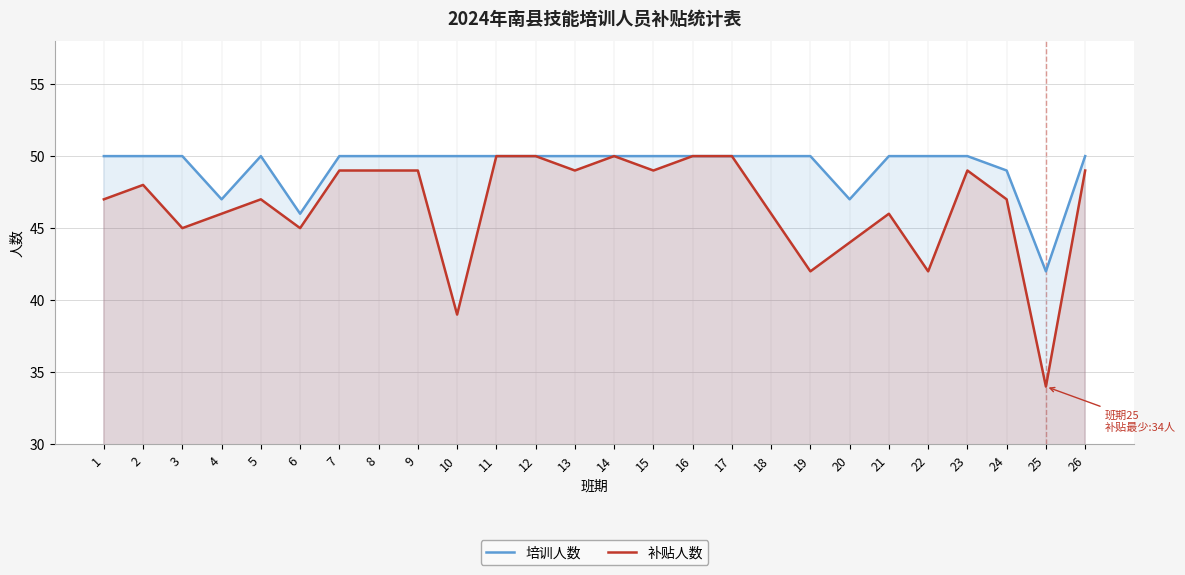

What are all the series names shown in the legend?

培训人数, 补贴人数